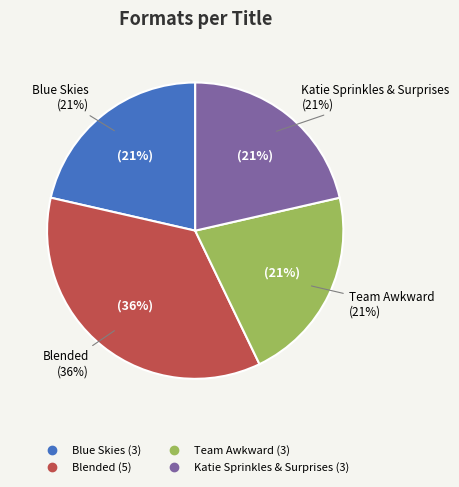

Rank the categories by value from highest to lowest.

Blended, Blue Skies, Team Awkward, Katie Sprinkles & Surprises